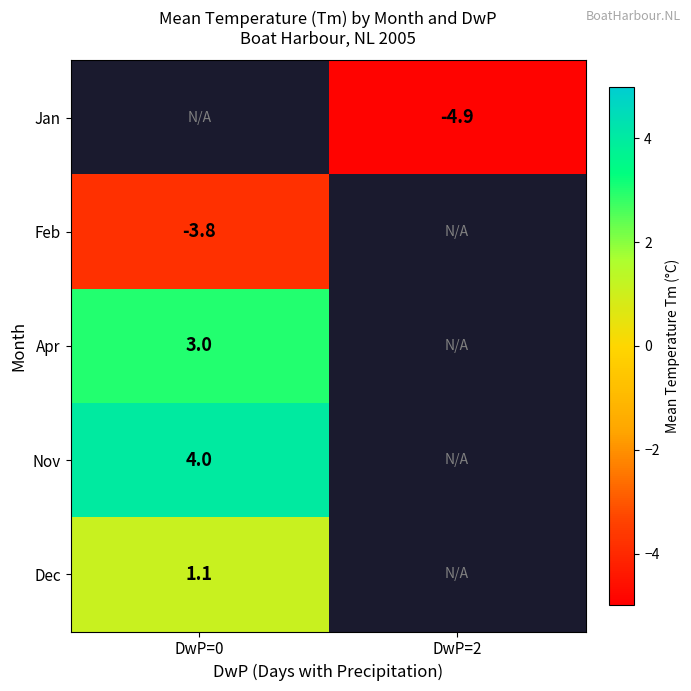

Between DwP=2 and DwP=0, which is larger?

DwP=0